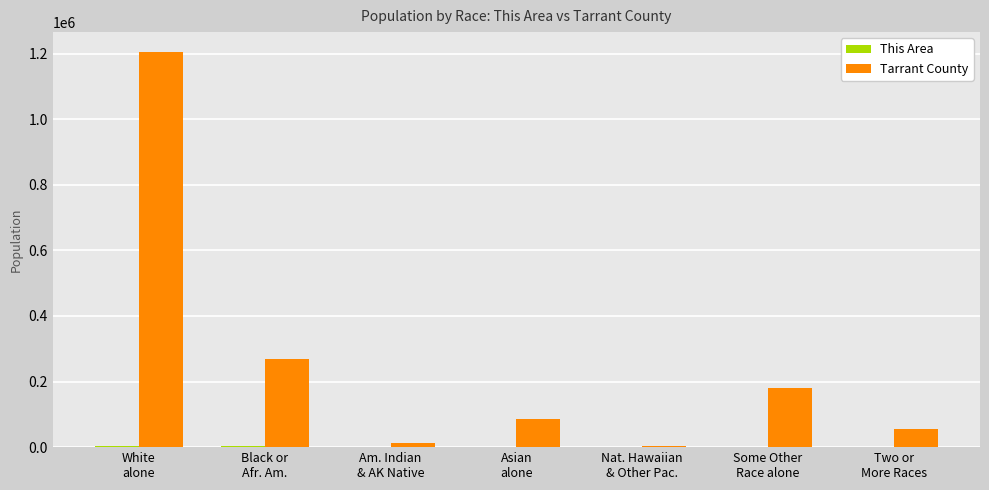

What is the sum of the Tarrant County values at Black or
Afr. Am. and Some Other
Race alone?

449655